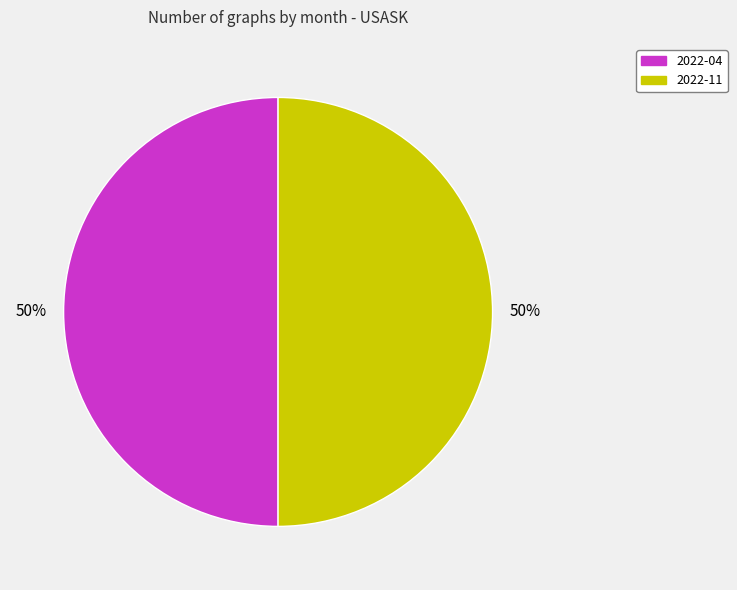

To the nearest percent, what is the difference between the largest and smallest slice percentages?

0%